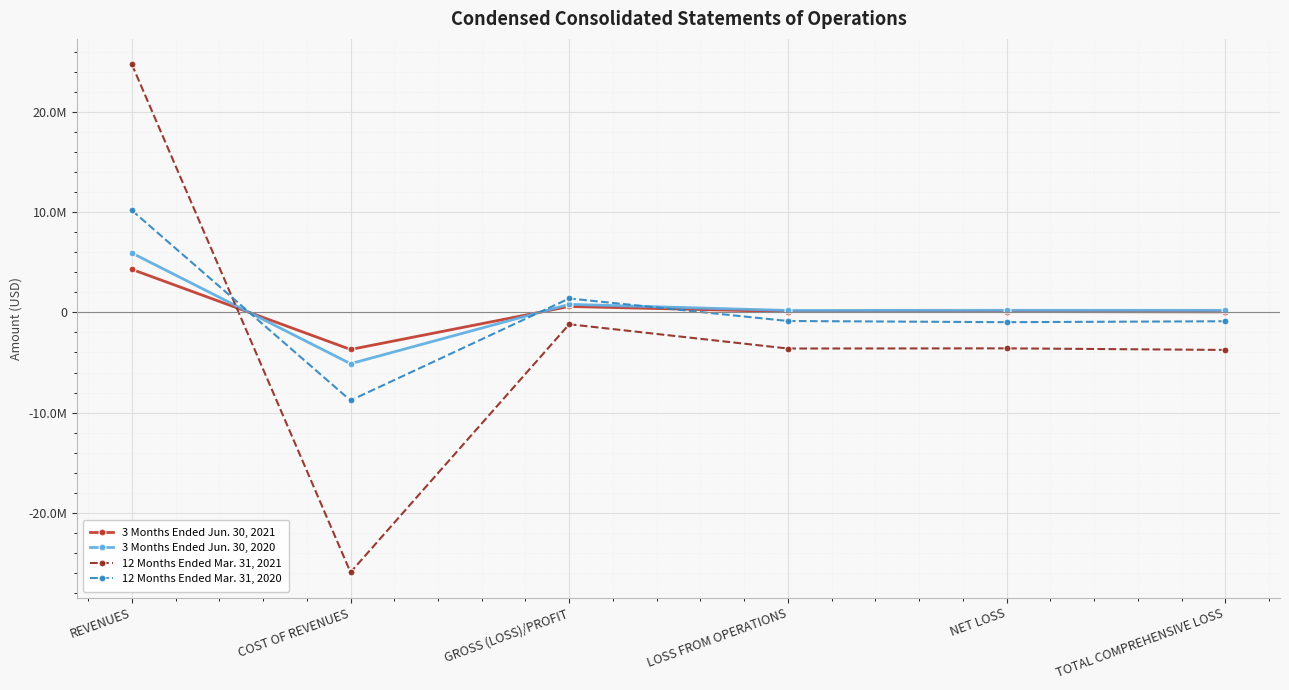

What are all the series names shown in the legend?

3 Months Ended Jun. 30, 2021, 3 Months Ended Jun. 30, 2020, 12 Months Ended Mar. 31, 2021, 12 Months Ended Mar. 31, 2020